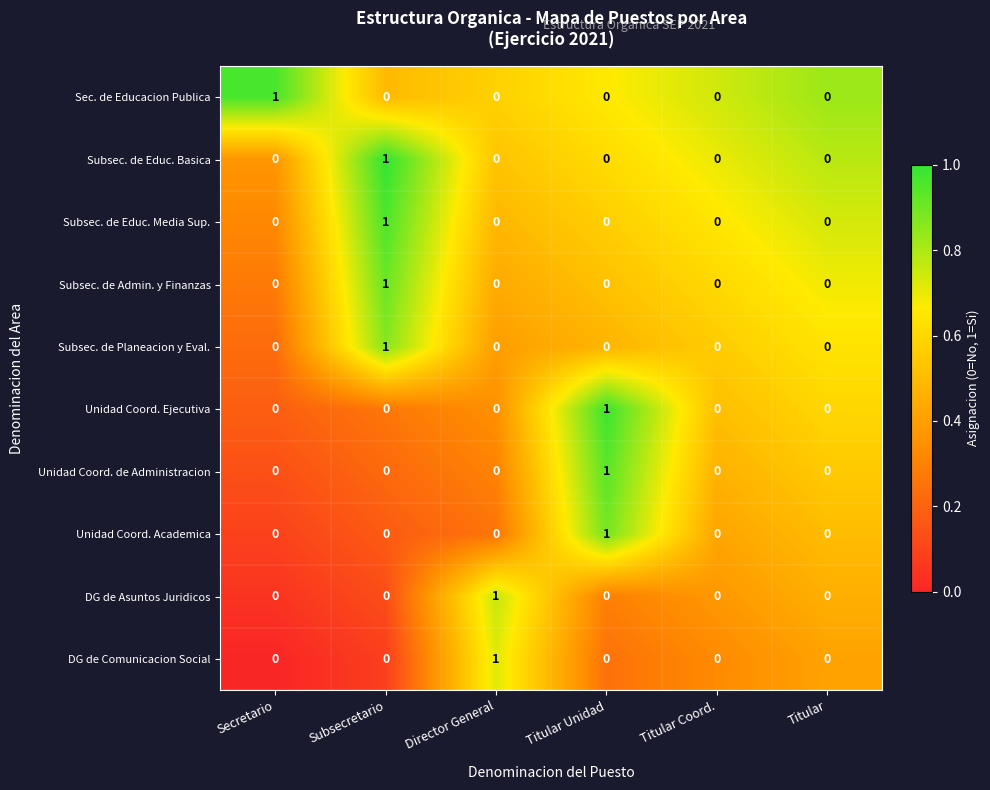

At which category is the sum across all series the highest?

Subsecretario